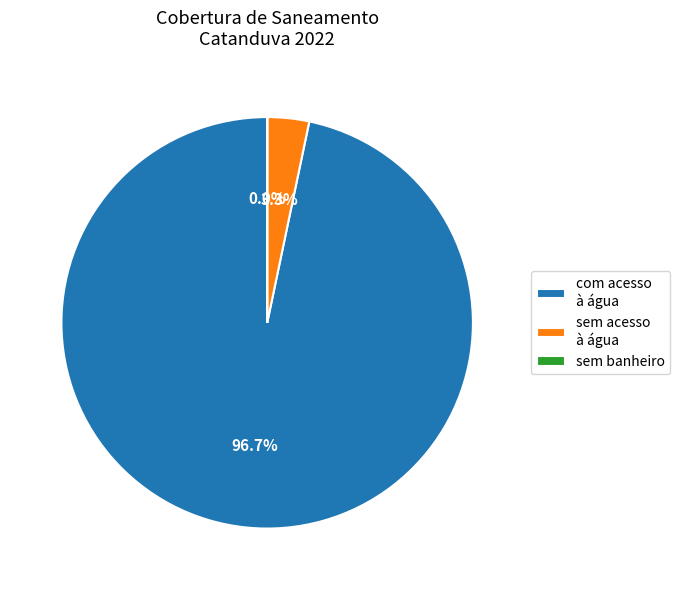

Which slice is the largest?

com acesso à água